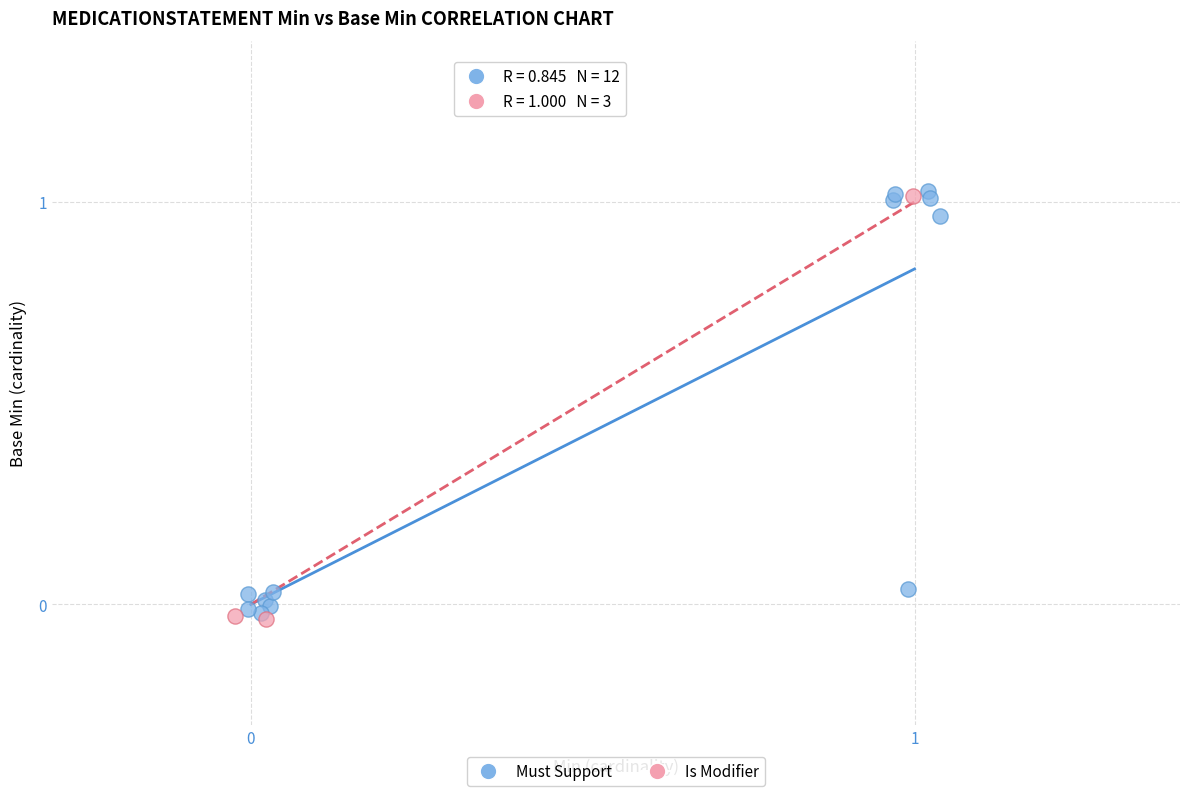

What are all the series names shown in the legend?

Must Support, Is Modifier